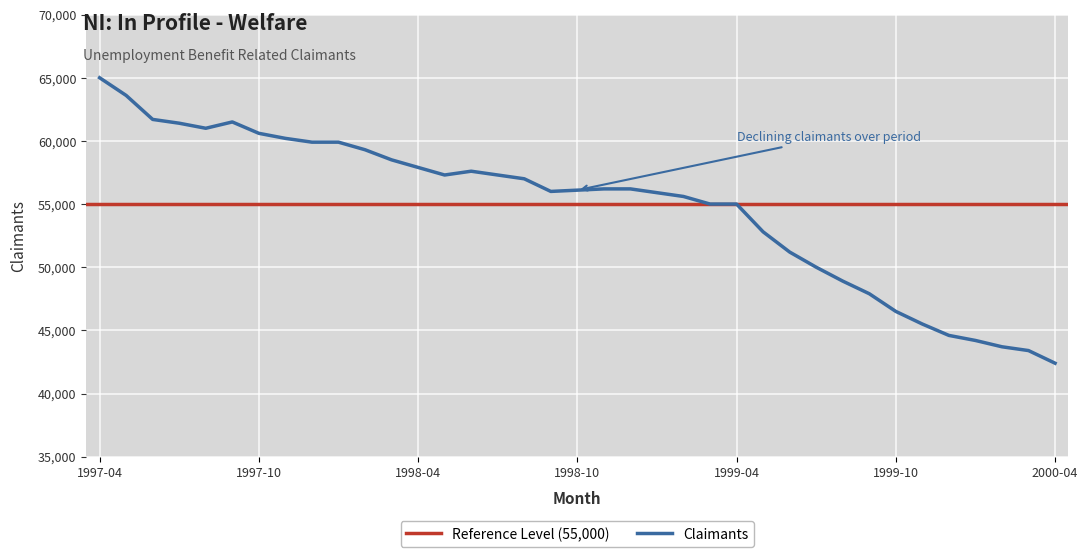

What is the ratio of the value at 1998-10 to the value at 1997-06?

0.9